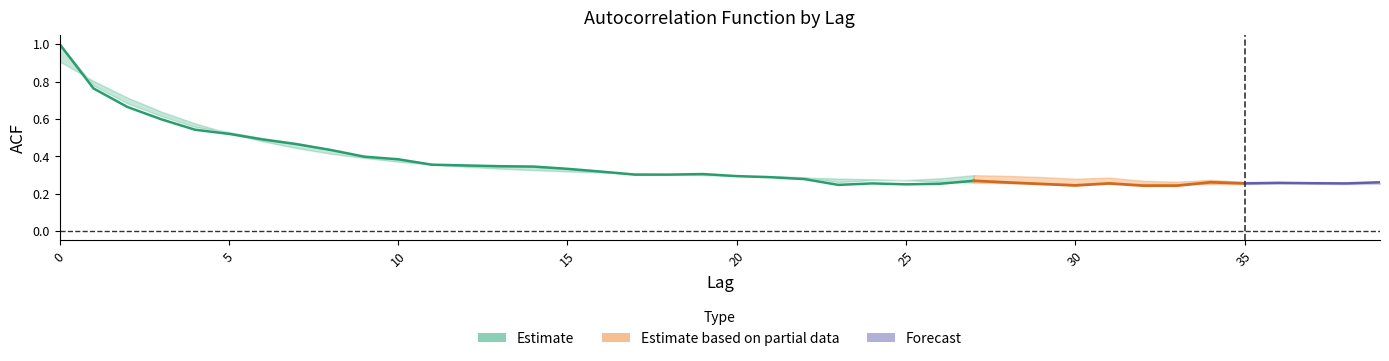

What is the greatest value displayed?

1.0